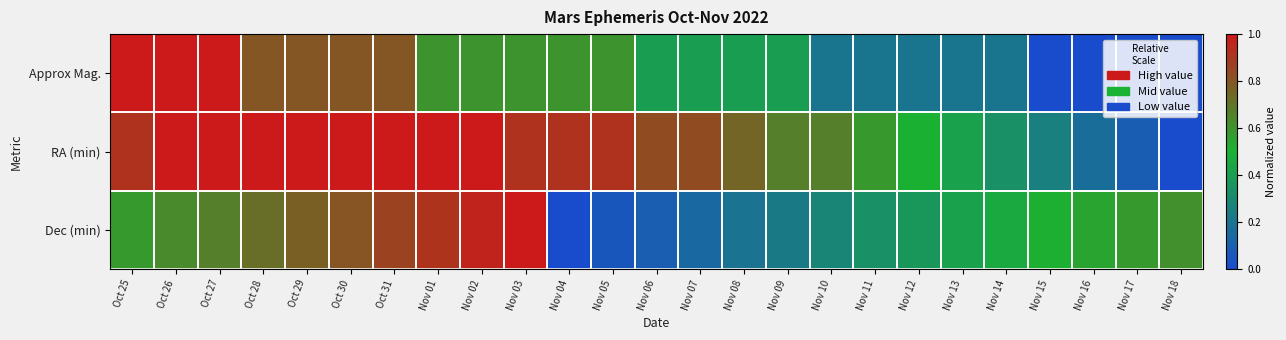

Which series has the largest total across all categories?

RA (min)